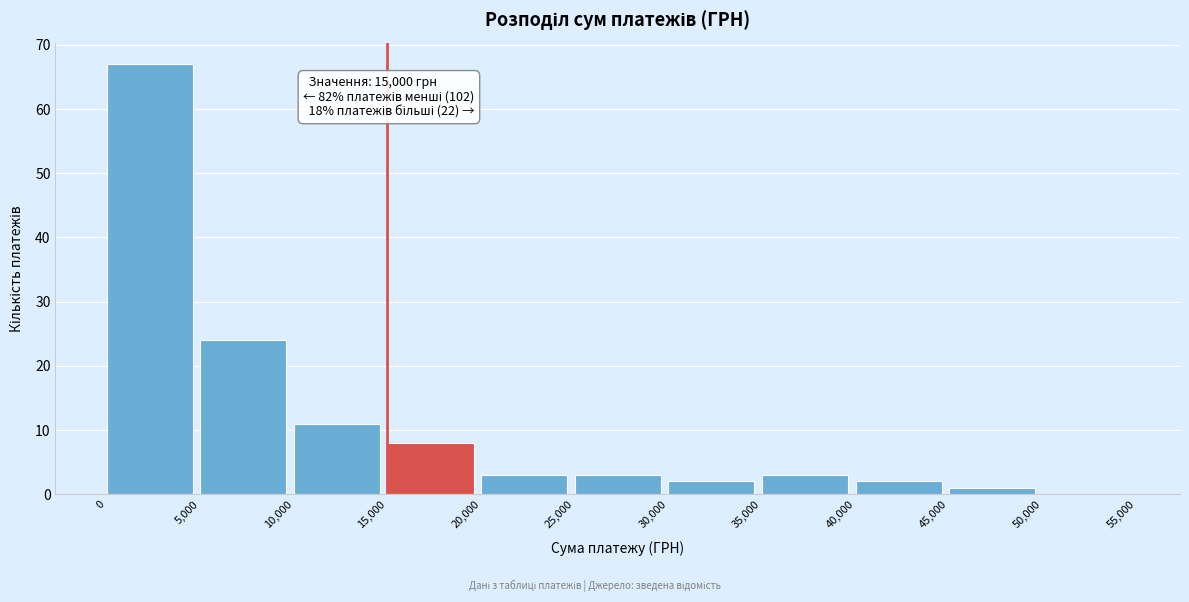

Which range on the x-axis has the tallest bar?

0 to 5,000